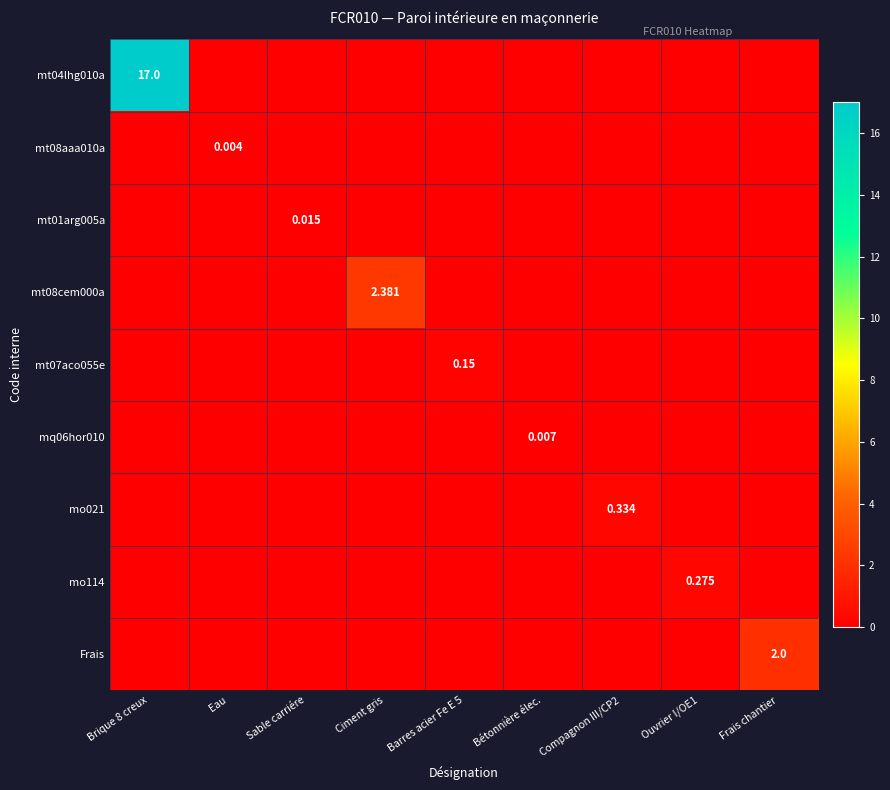

How many values in the mo021 series exceed 0?

1